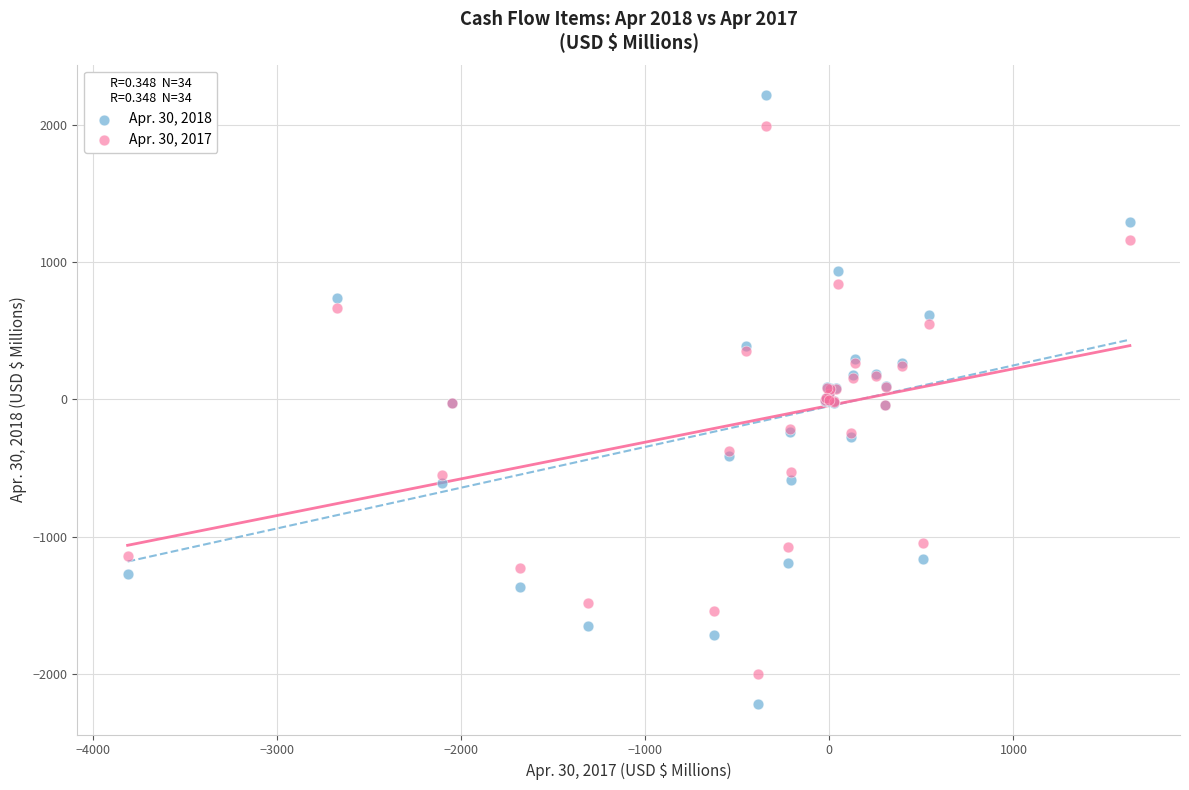

Which series contains the highest Y value?

Apr. 30, 2018